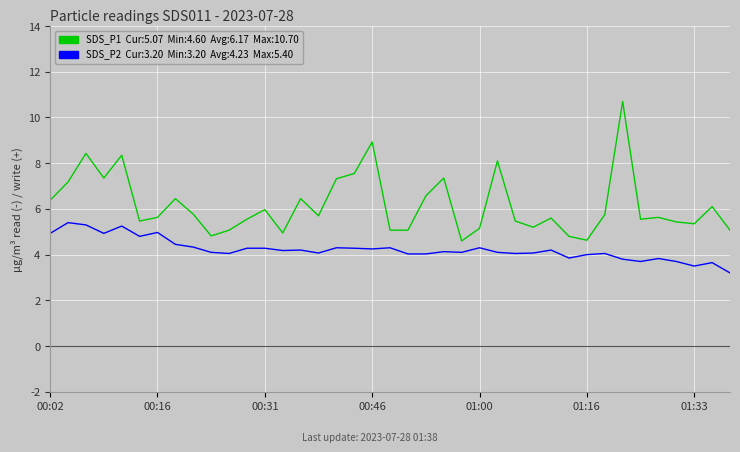

What is the minimum value shown in the chart?

3.2